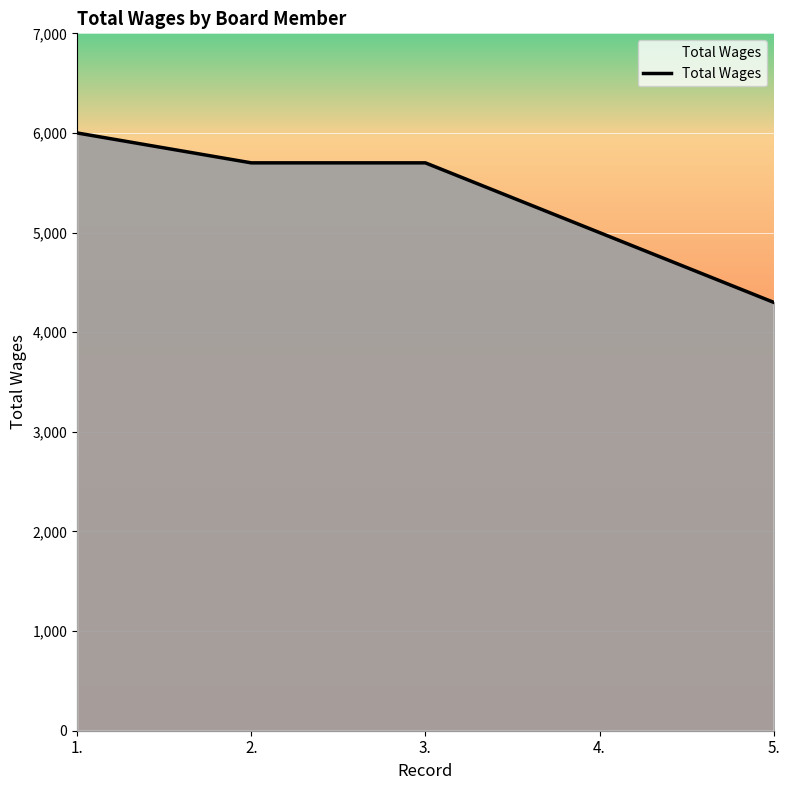

What is the difference between the second highest and minimum values?

1400